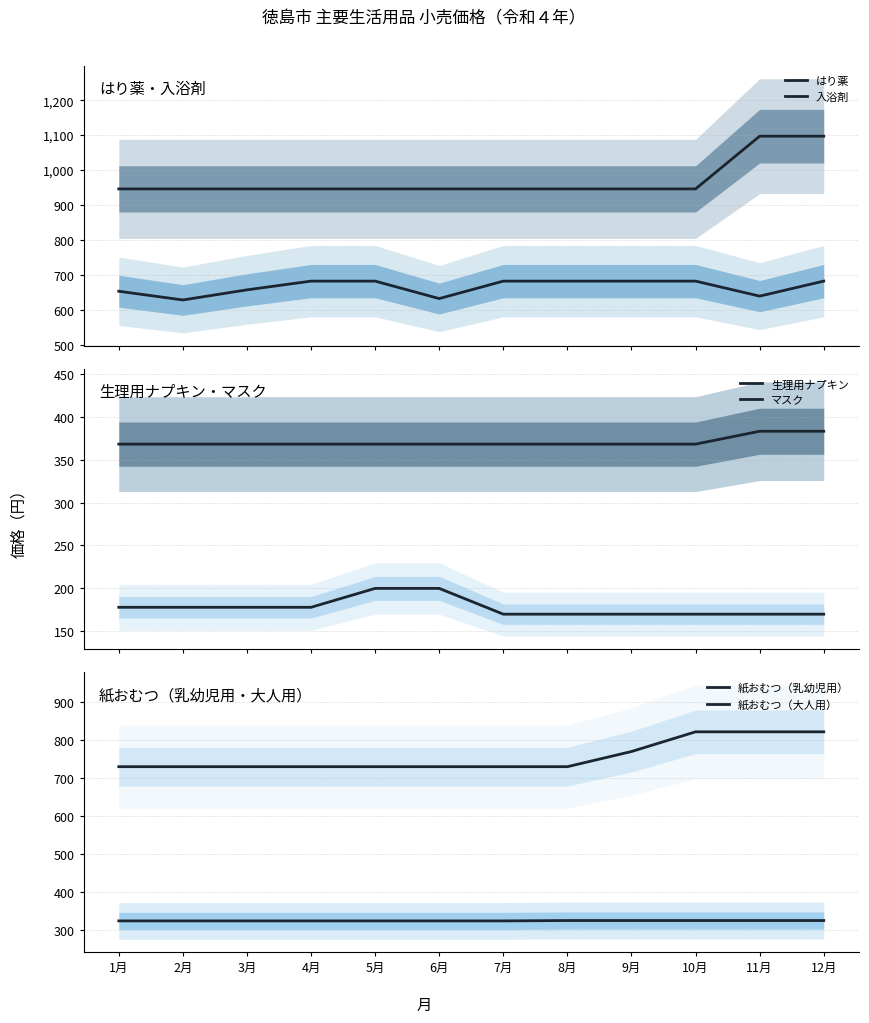

What value does the 入浴剤 series have at 2月?

628